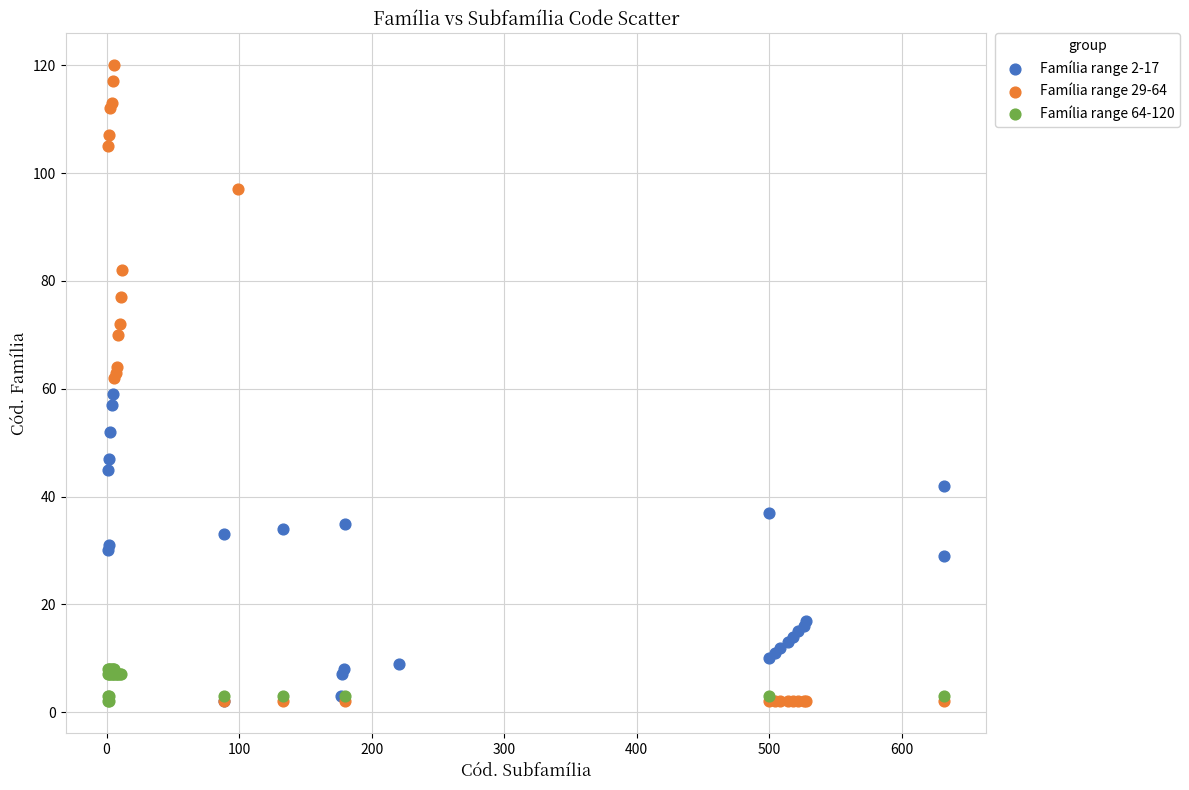

What are all the series names shown in the legend?

Família range 2-17, Família range 29-64, Família range 64-120